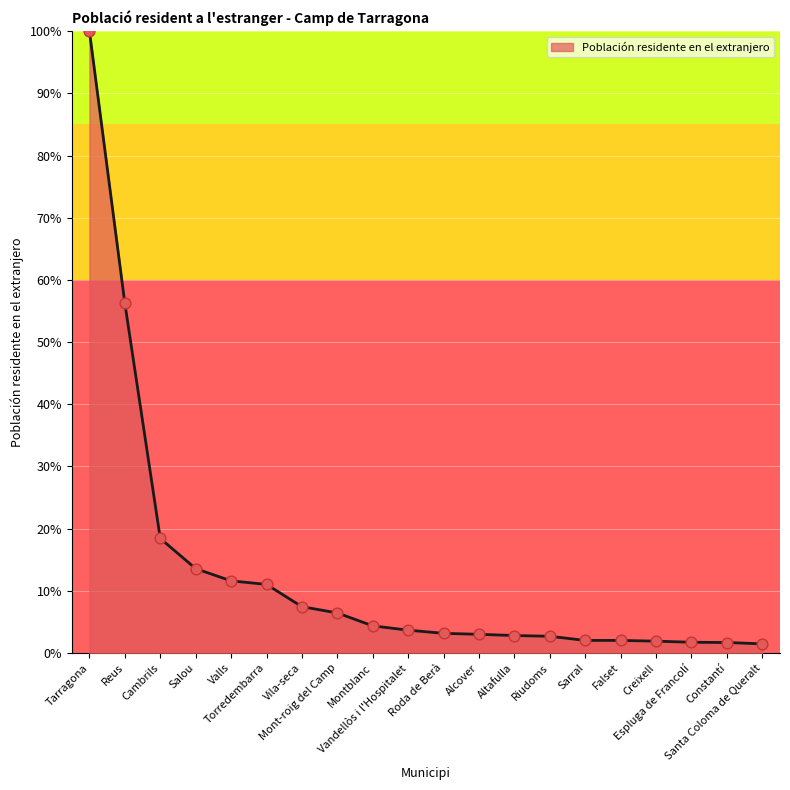

What is the ratio of the value at Creixell to the value at Vandellòs i l'Hospitalet?

0.5